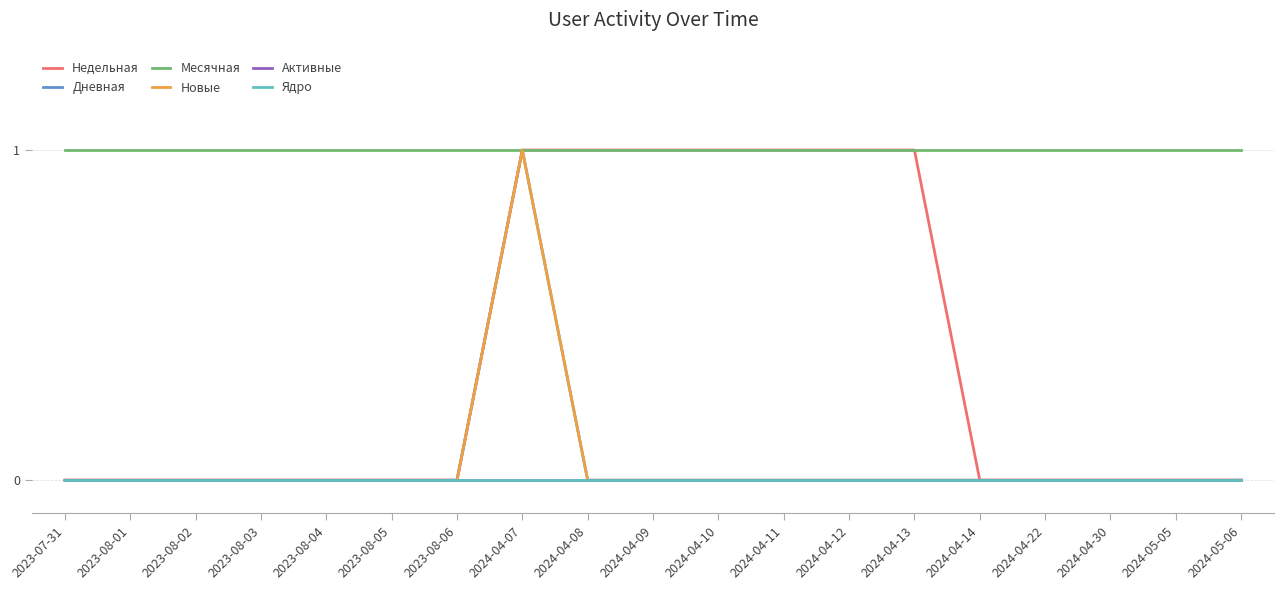

True or false: Месячная and Активные cross at least once.

False